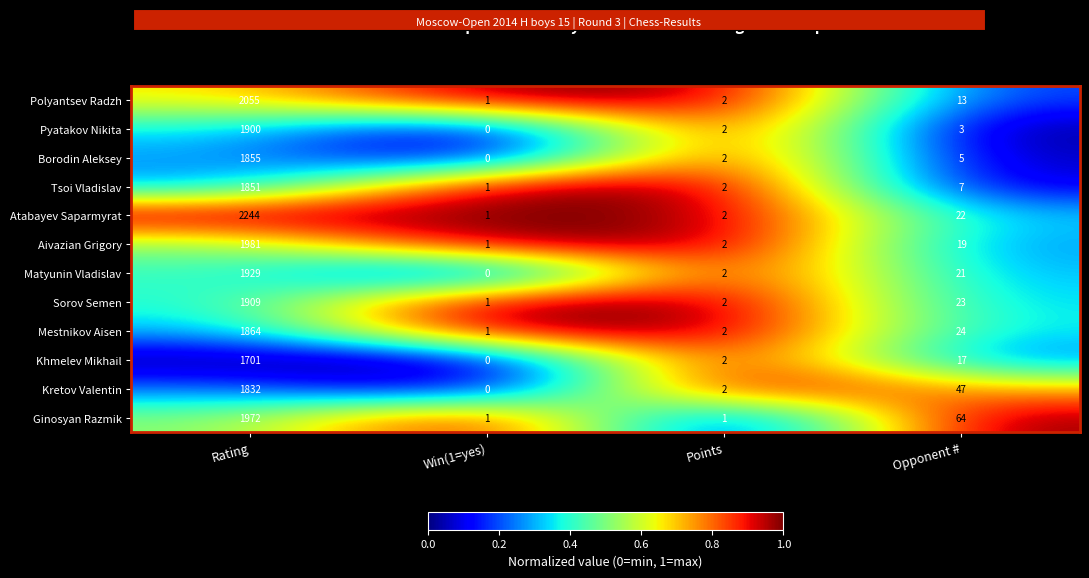

Which series has the largest total across all categories?

Atabayev Saparmyrat